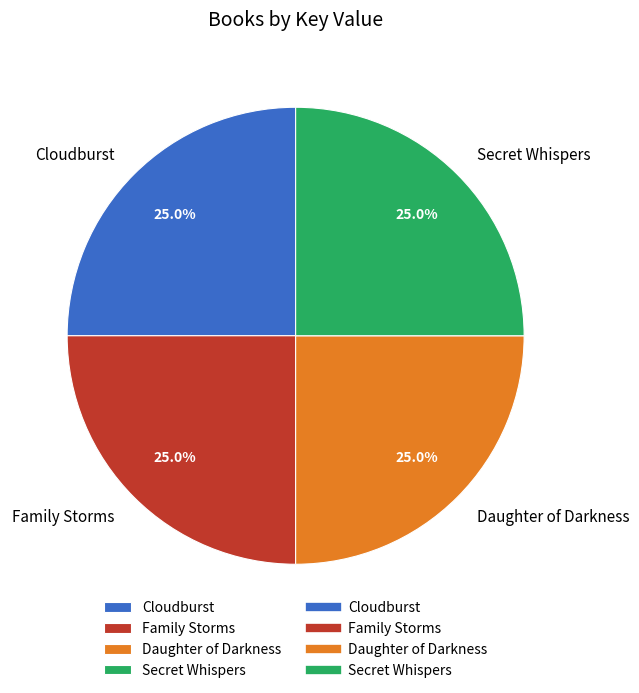

Is there any slice that represents more than half of the pie?

No